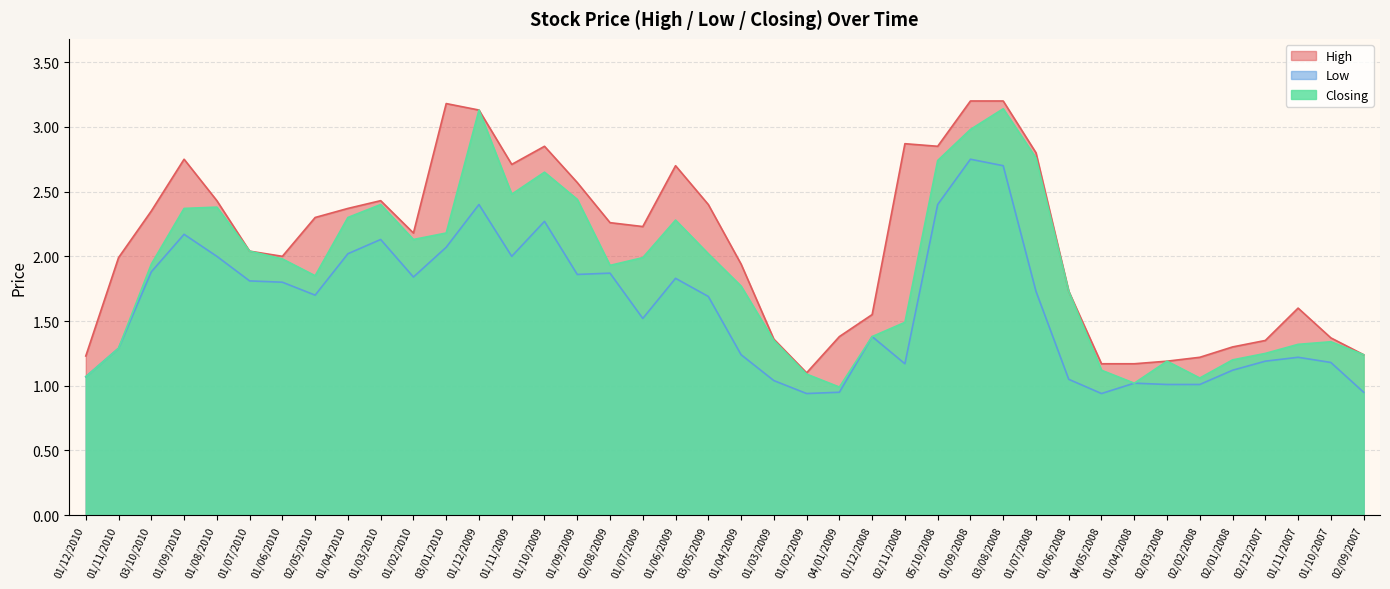

What is the difference between the Low values at 01/09/2010 and 01/07/2009?

0.6